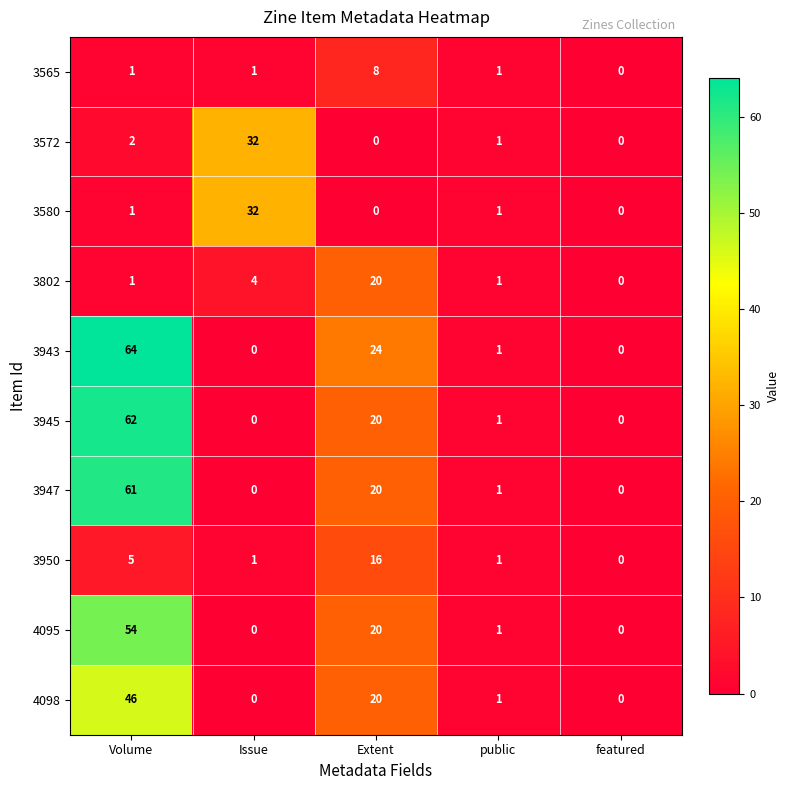

Between Volume and Issue, which series saw the biggest shift?

3943